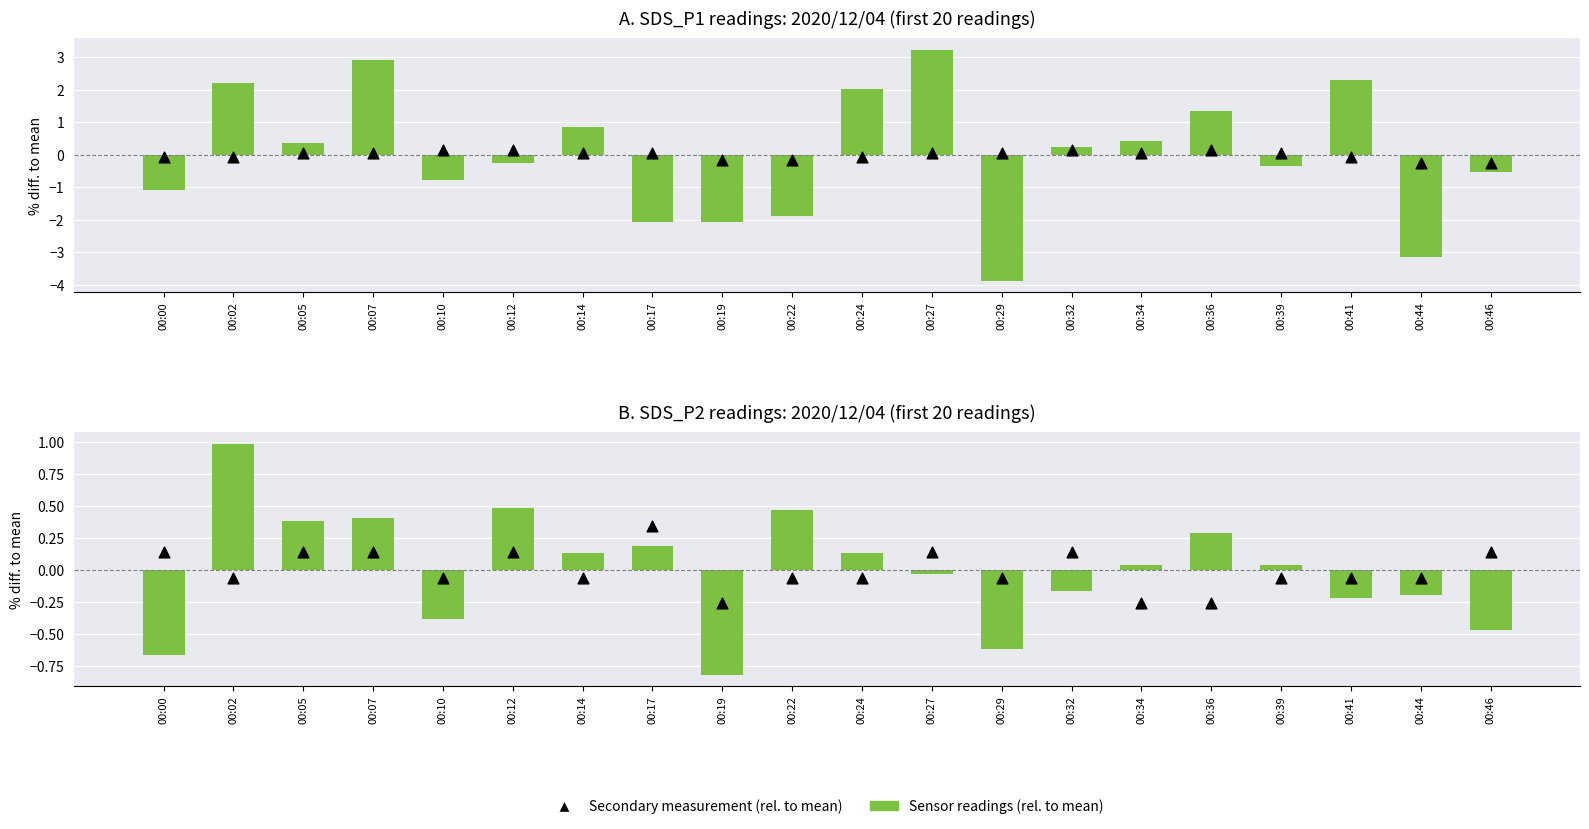

What is the total value across all series at 00:32?

0.4